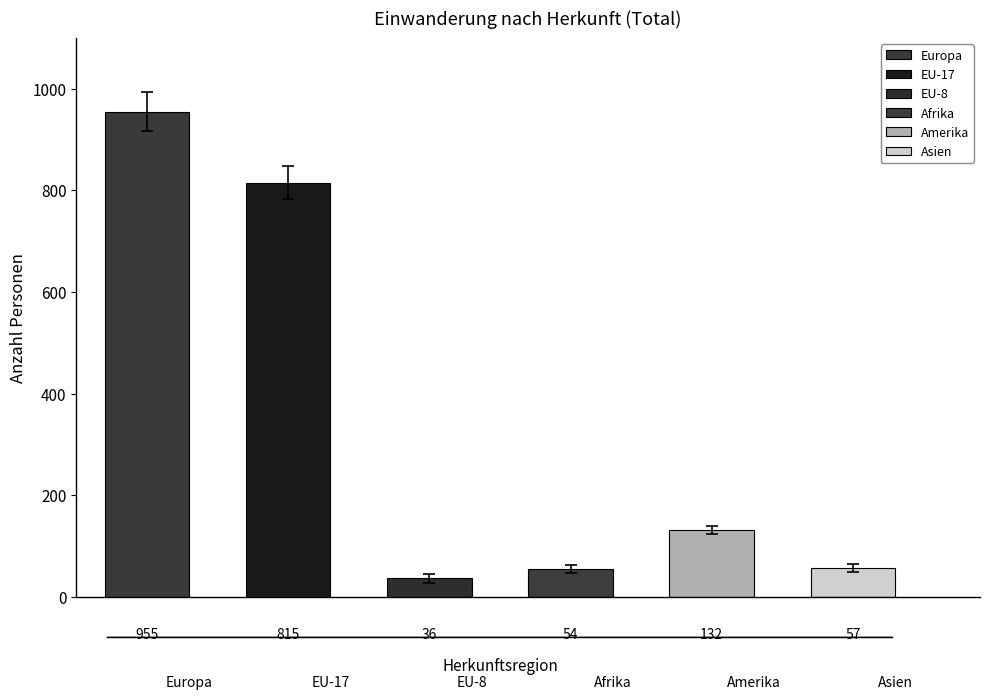

True or false: Amerika has a value of 38 at 4.

False